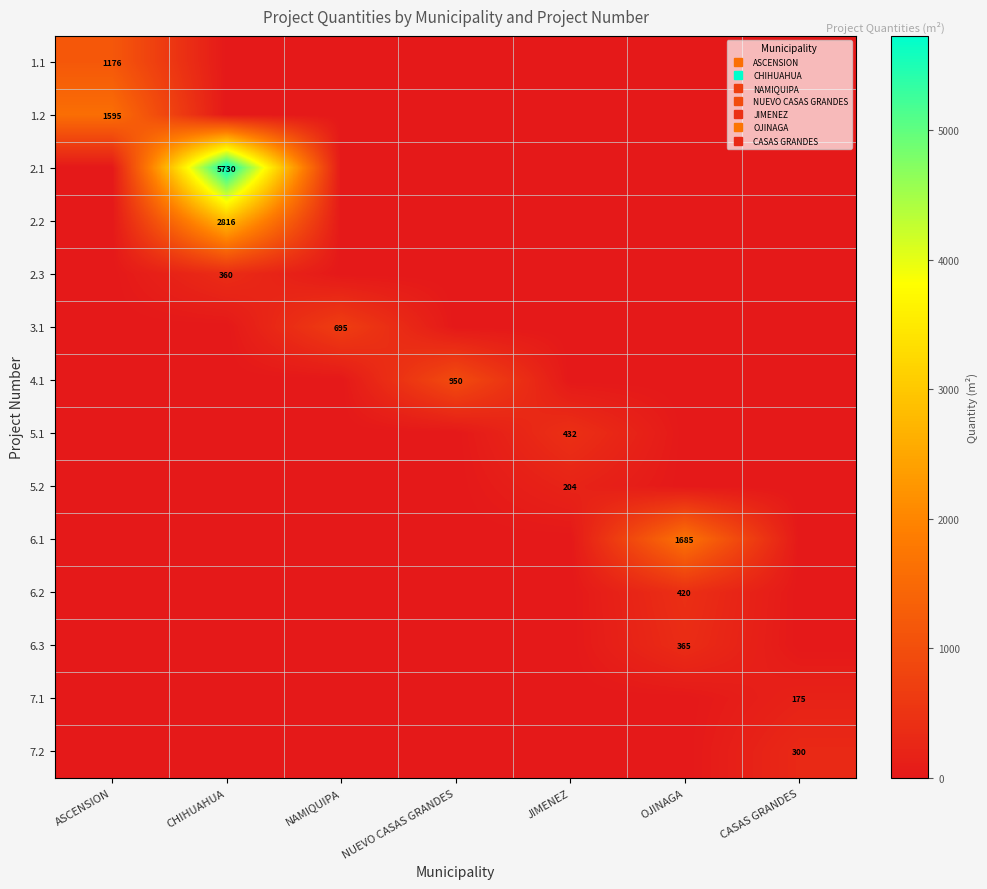

Is it true that 2.2 equals 1627.7 at NAMIQUIPA?

False